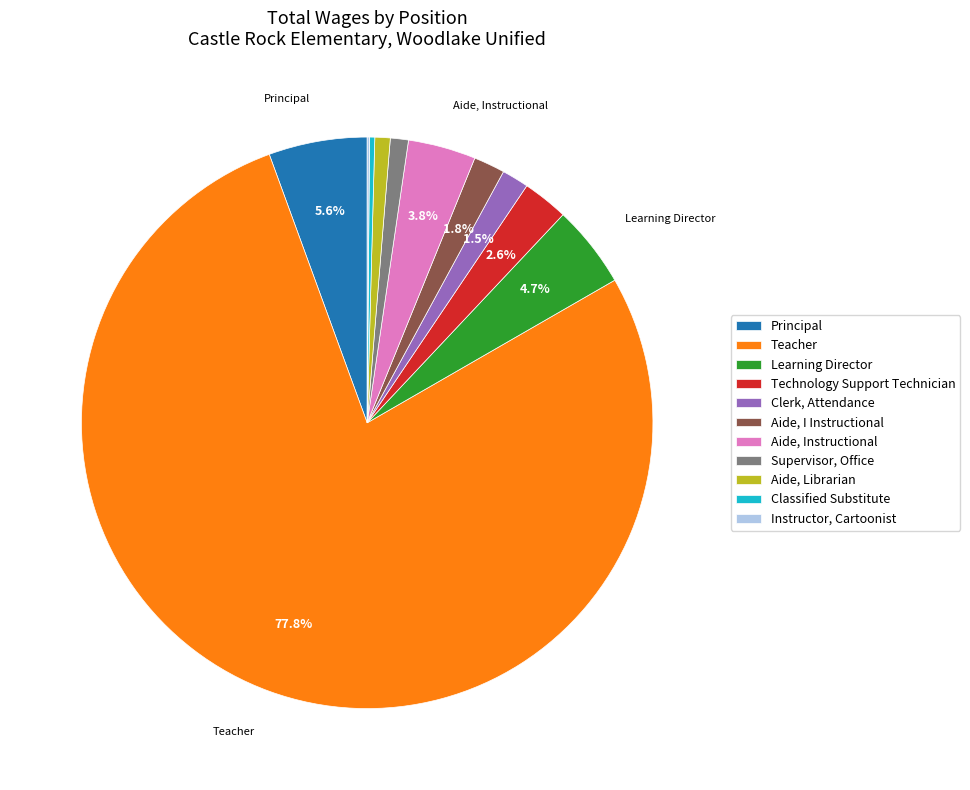

Approximately how many times larger is the value at Aide, Librarian compared to Aide, I Instructional?

0.5